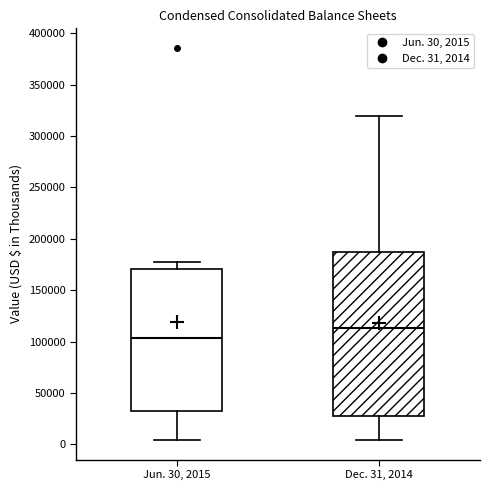

Where is the lower edge of the box for Dec. 31, 2014 on the y-axis? The values are not printed on the chart, so give them approximately, as read against the axis.

25000